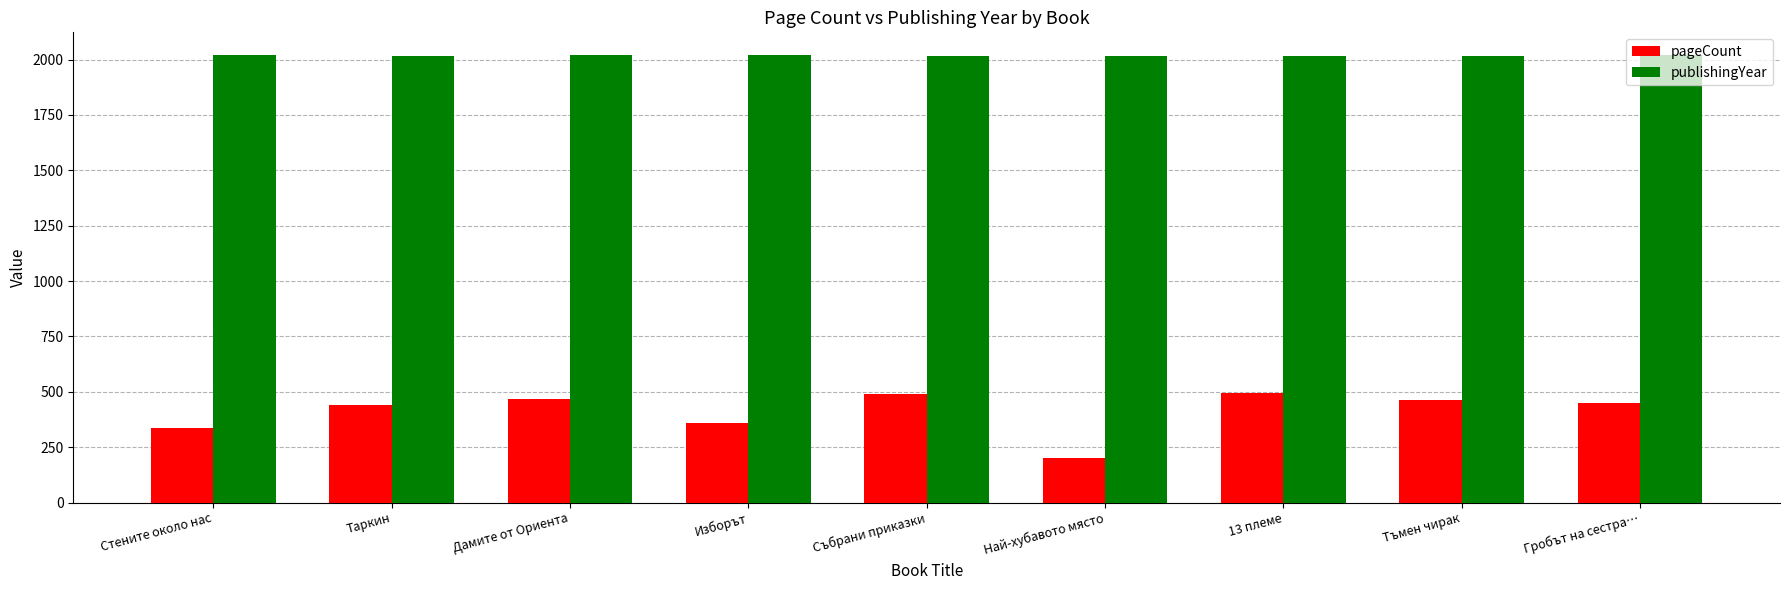

Which series has the widest spread of values?

pageCount